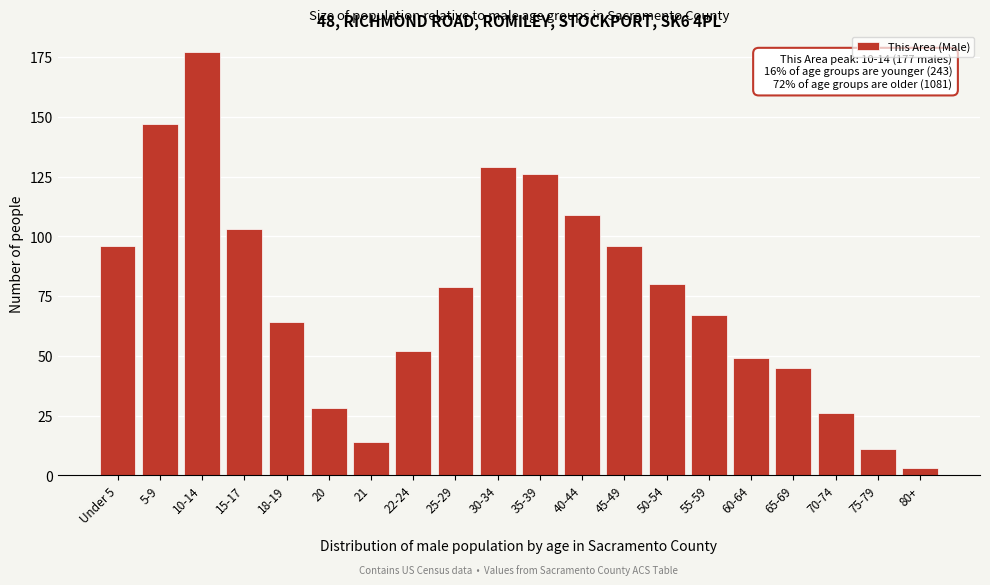

Reading left to right, extract all data points from this chart.

96	147	177	103	64	28	14	52	79	129	126	109	96	80	67	49	45	26	11	3